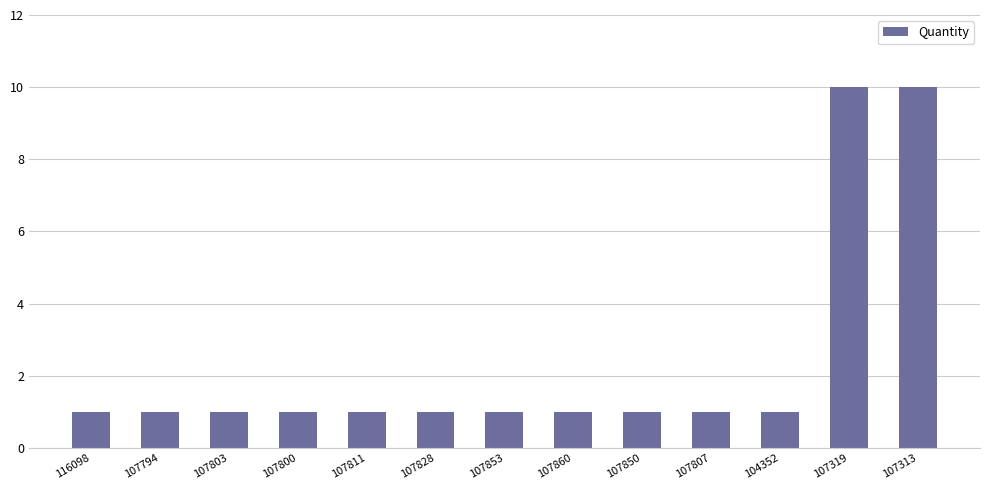

Reading left to right, extract all data points from this chart.

116098=1	107794=1	107803=1	107800=1	107811=1	107828=1	107853=1	107860=1	107850=1	107807=1	104352=1	107319=10	107313=10